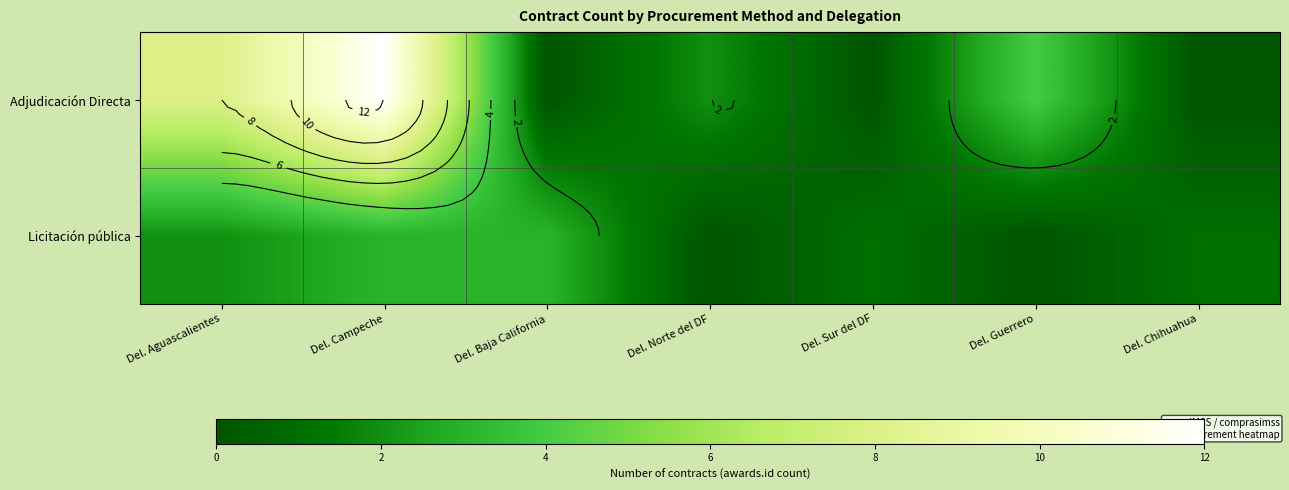

At which label does Adjudicación Directa first exceed 2?

Del. Aguascalientes